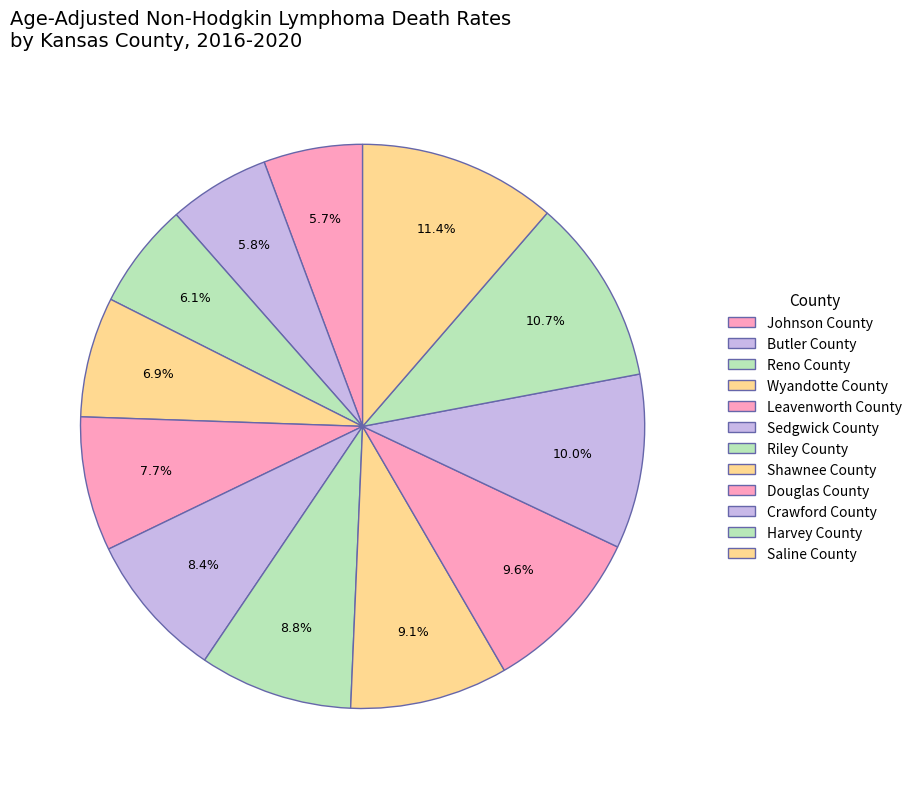

Is it true that Johnson County is 13% of the pie?

False